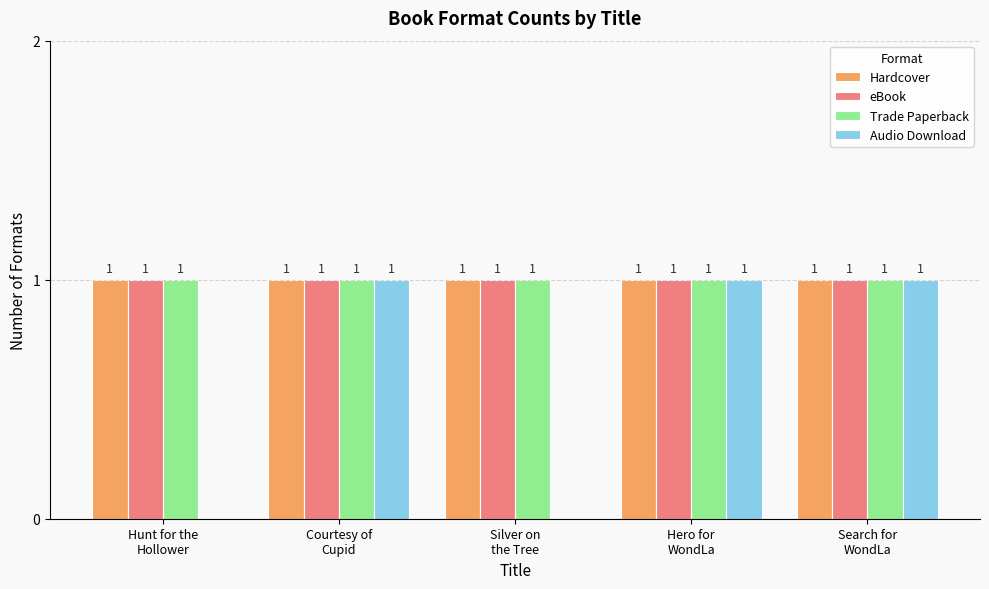

What is the maximum value for Hardcover?

1